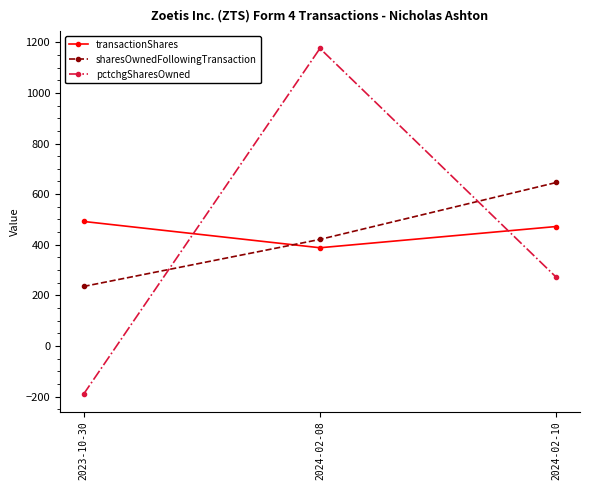

How many distinct data groups are displayed?

3